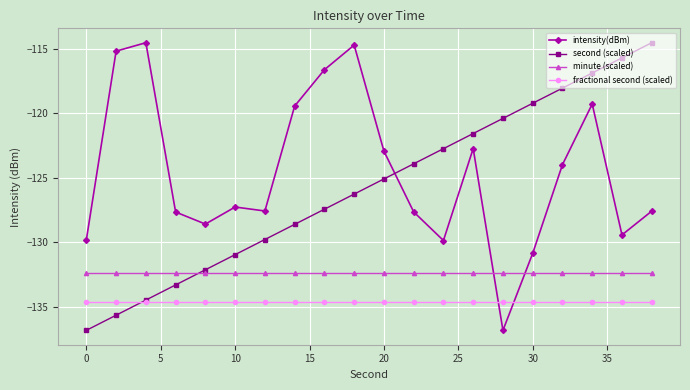

Which series has the largest total across all categories?

intensity(dBm)